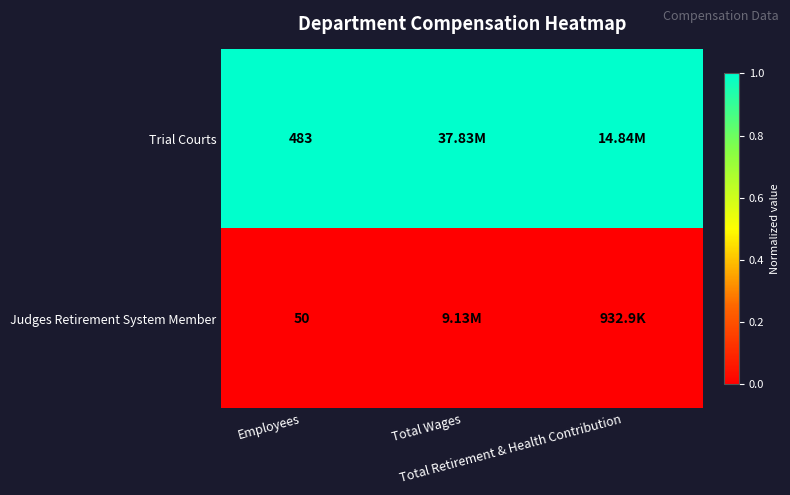

What is the spread (max minus min) of values at Employees?

433